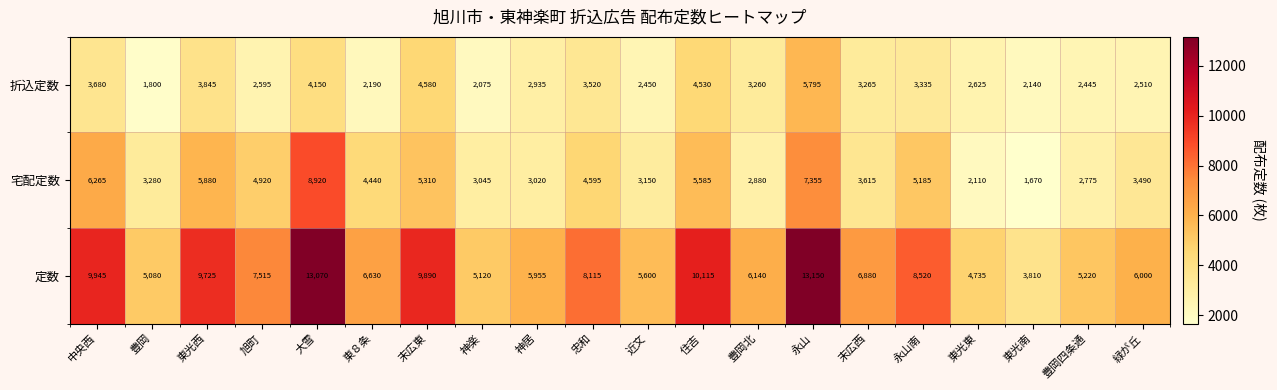

Which series has the widest spread of values?

定数